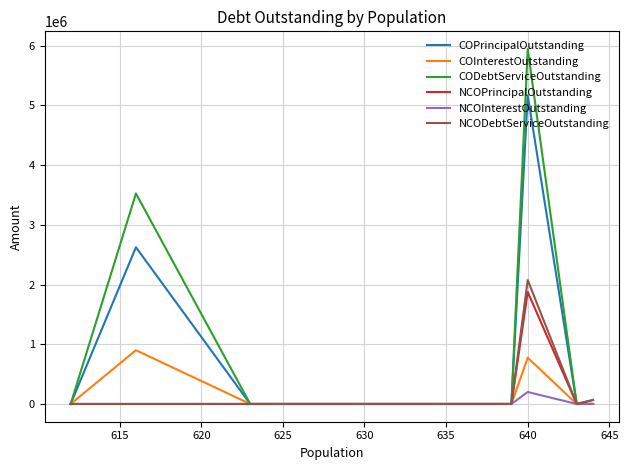

What are all the series names shown in the legend?

COPrincipalOutstanding, COInterestOutstanding, CODebtServiceOutstanding, NCOPrincipalOutstanding, NCOInterestOutstanding, NCODebtServiceOutstanding